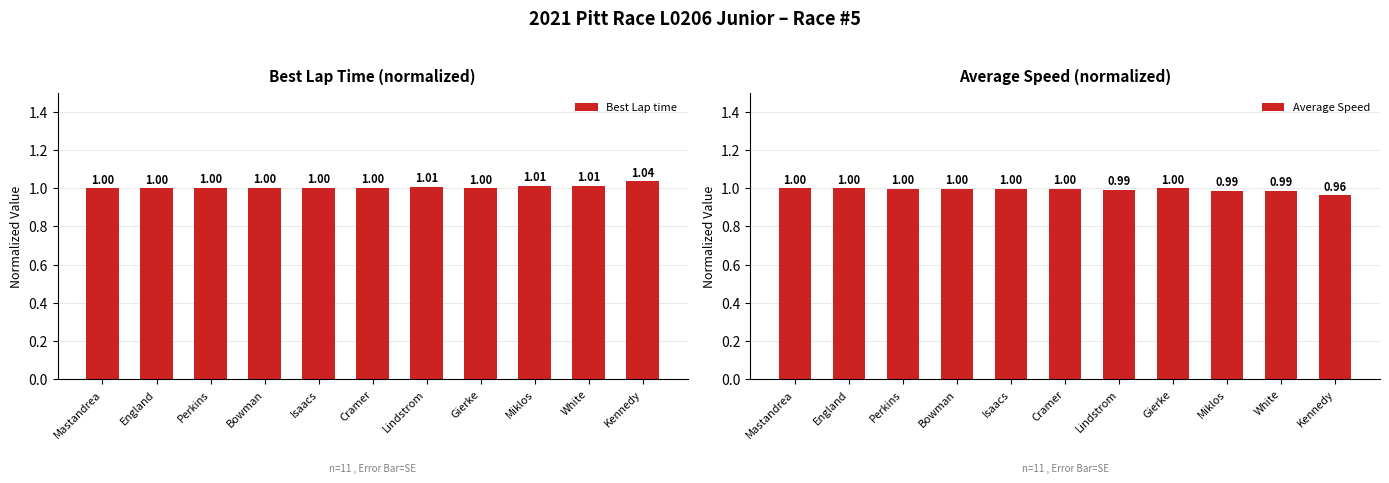

How many groups of bars are there?

11